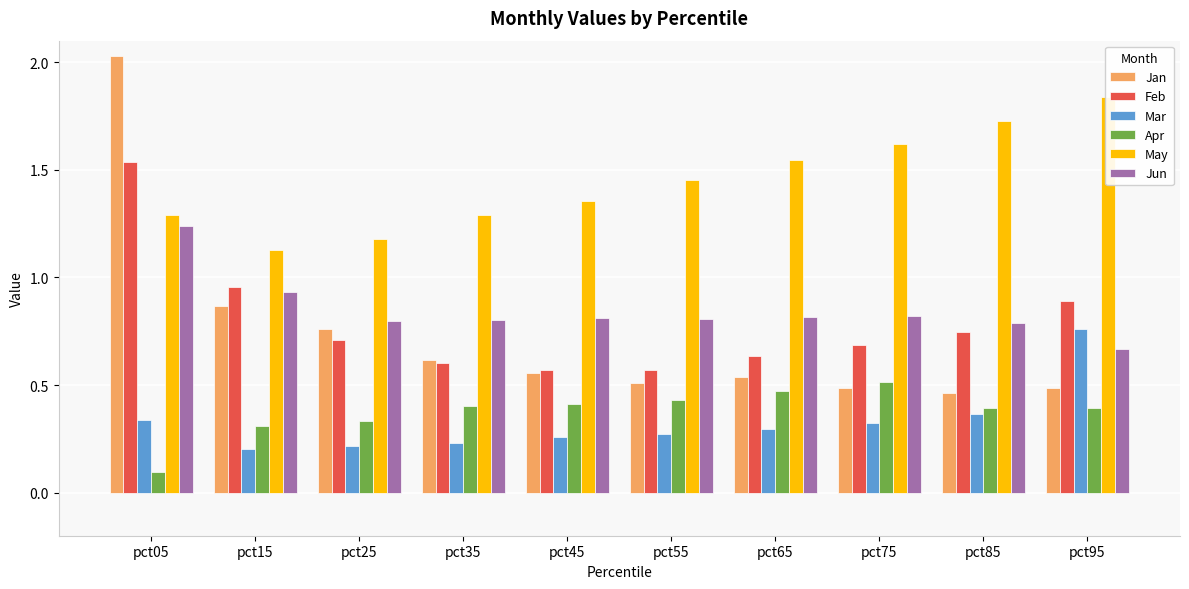

At how many categories does at least one series exceed 1?

10